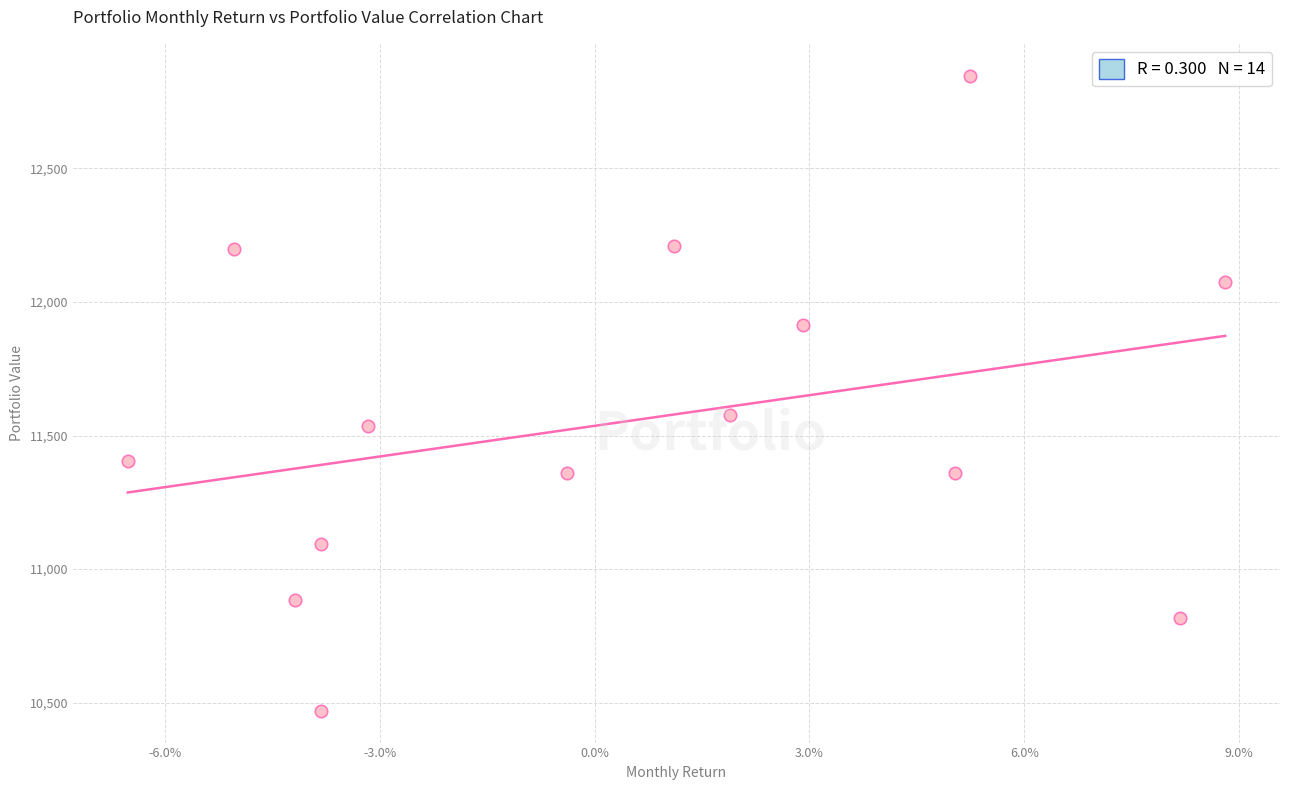

What Y value in the scatter plot is closest to 11658?

11576.7